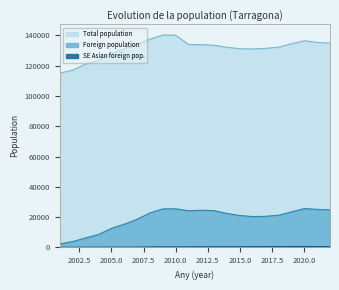

At which category is the sum across all series the highest?

2009